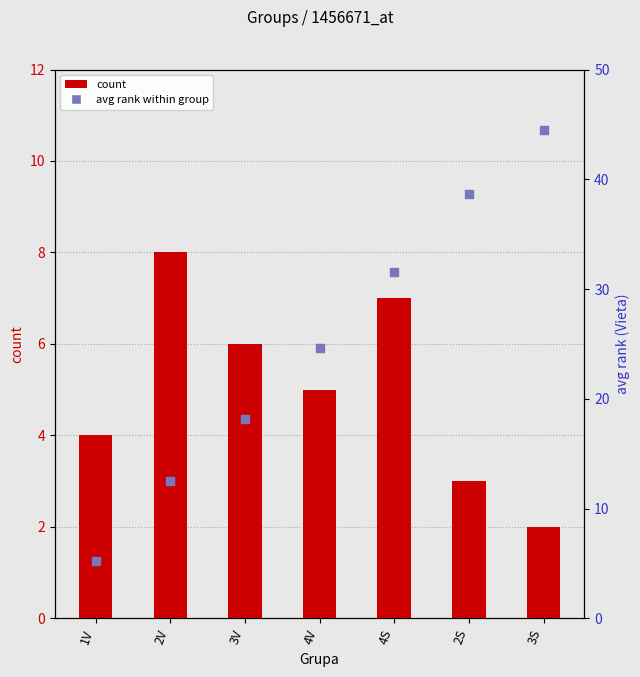

What are all the series names shown in the legend?

count, avg rank within group